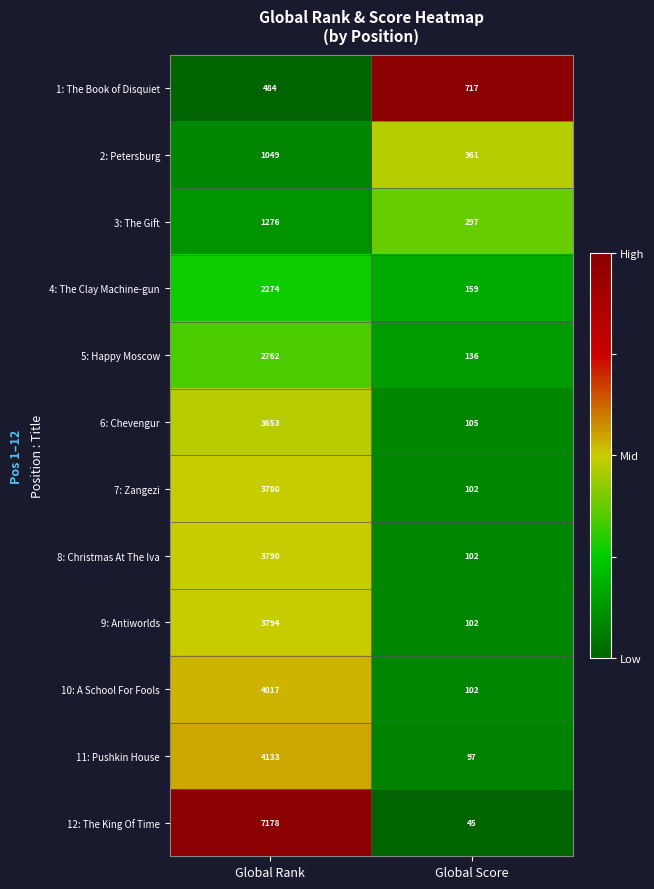

Reading right to left, list all the values displayed in this chart.

1: The Book of Disquiet: 717	484
2: Petersburg: 361	1049
3: The Gift: 297	1276
4: The Clay Machine-gun: 159	2274
5: Happy Moscow: 136	2762
6: Chevengur: 105	3653
7: Zangezi: 102	3780
8: Christmas At The Iva: 102	3790
9: Antiworlds: 102	3794
10: A School For Fools: 102	4017
11: Pushkin House: 97	4133
12: The King Of Time: 45	7178